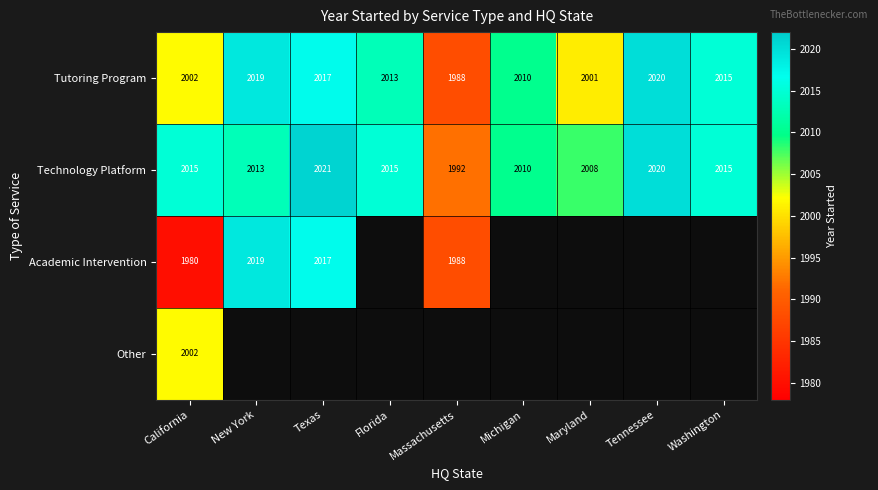

The value of Tutoring Program at Tennessee is 2020. True or false?

True